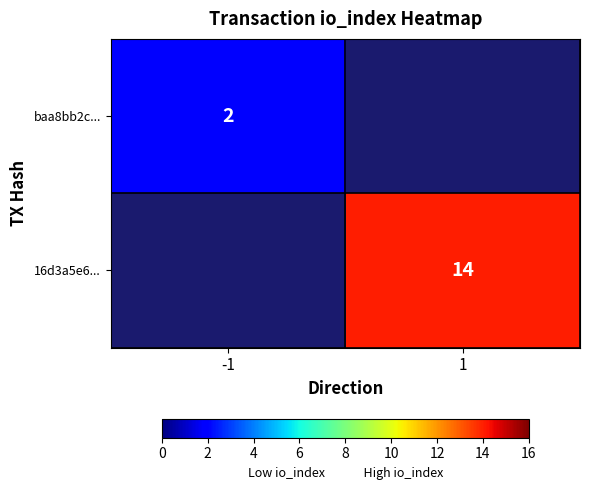

Is it true that baa8bb2c... equals 2 at -1?

True